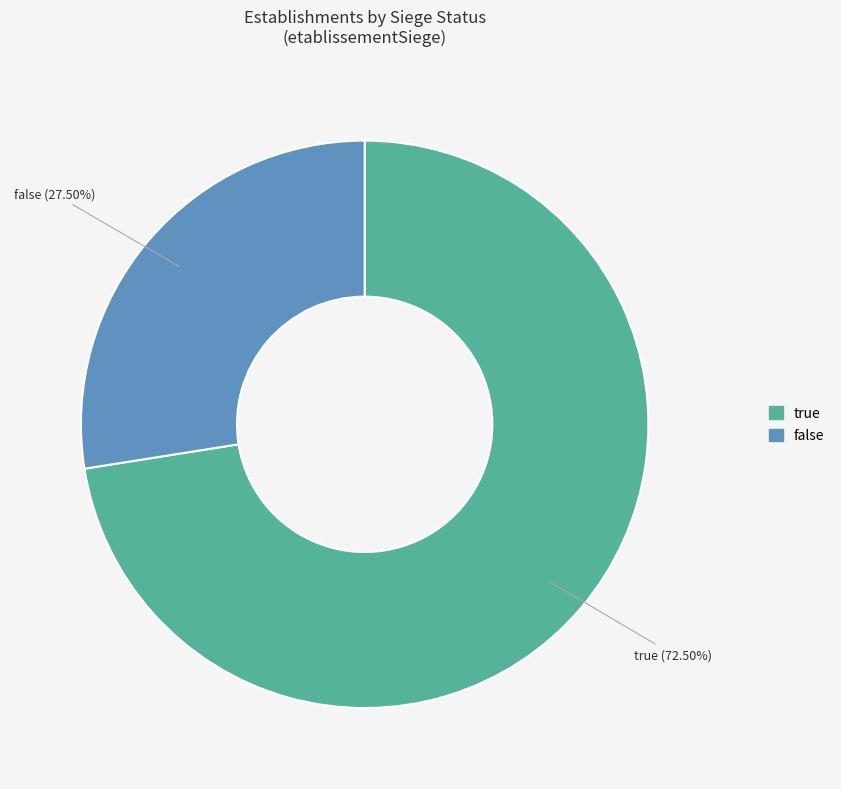

How many slices are in this pie chart?

2